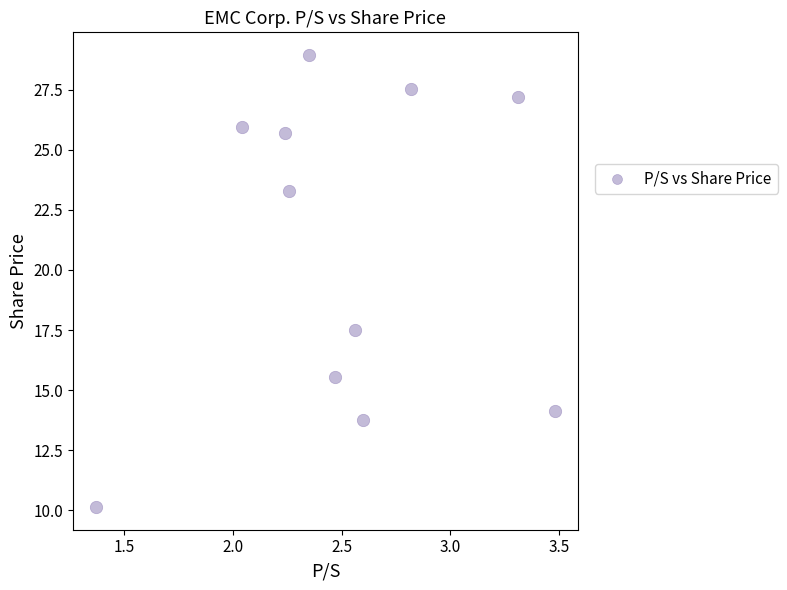

What Y value in the scatter plot is closest to 19?

17.5